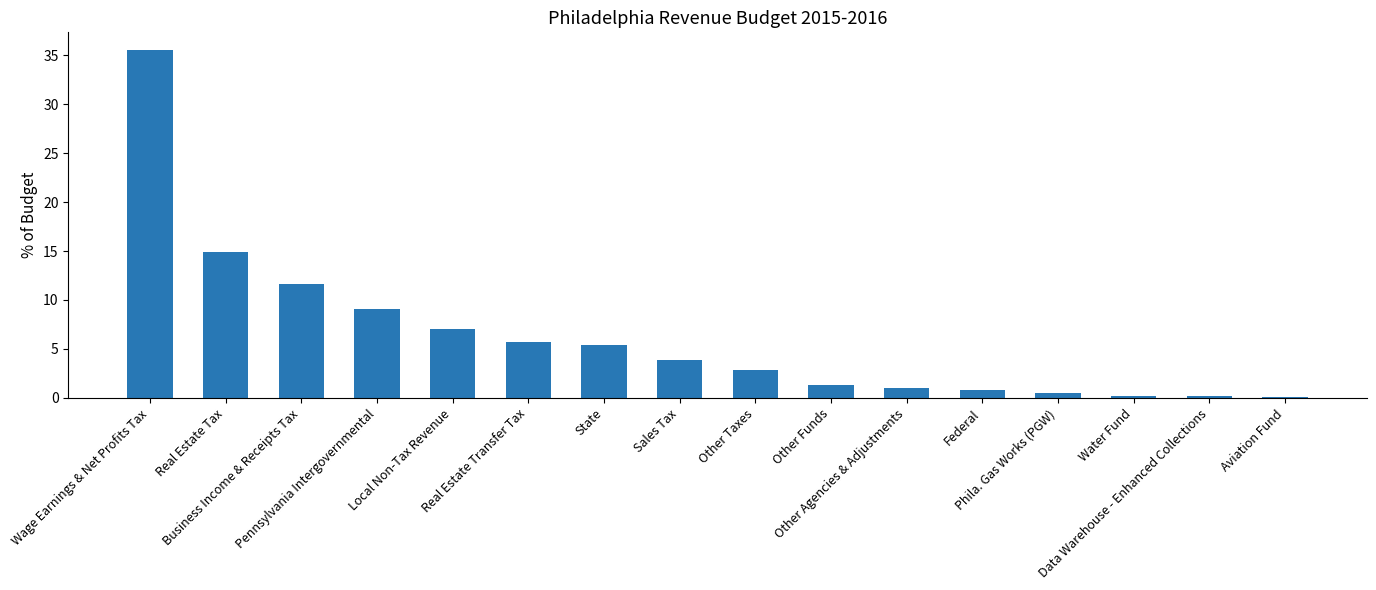

What is the sum of all values?

100.0